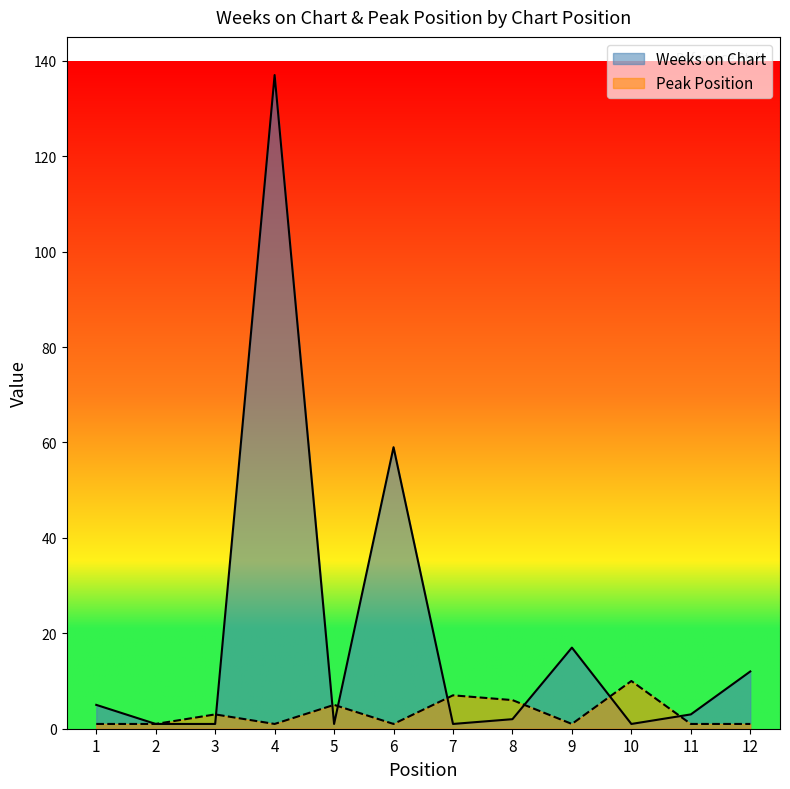

The value of Weeks on Chart at 4 is 195. True or false?

False